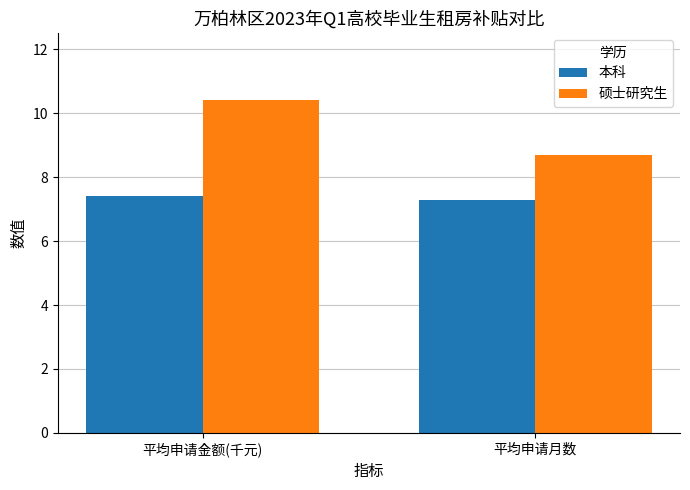

What is the sum of all 硕士研究生 values?

19.1